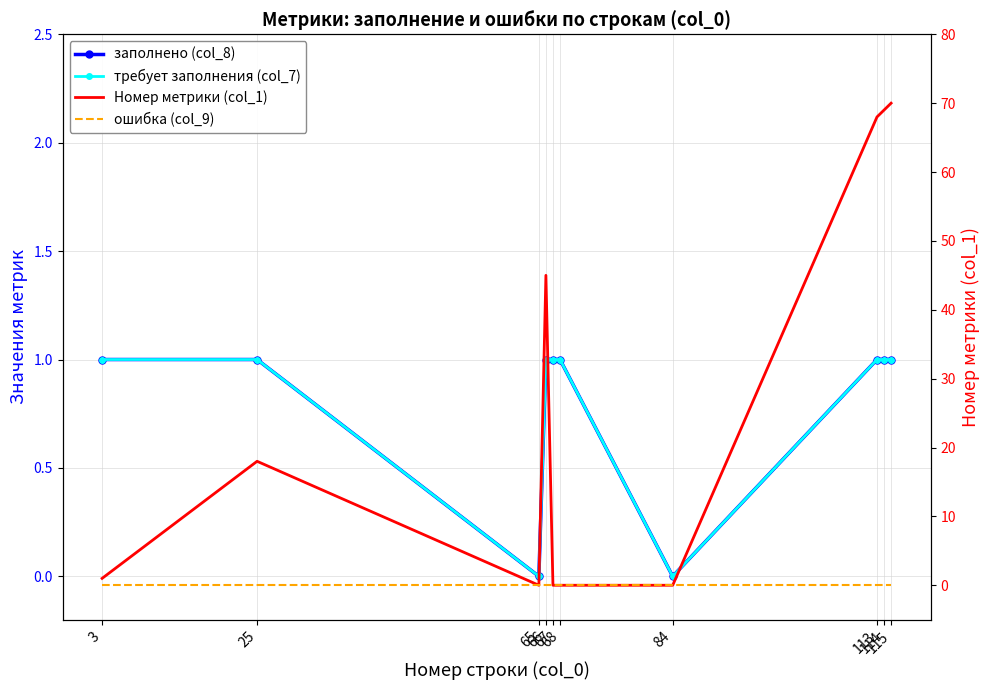

True or false: Номер метрики (col_1) has a value of 69 at 114.

True